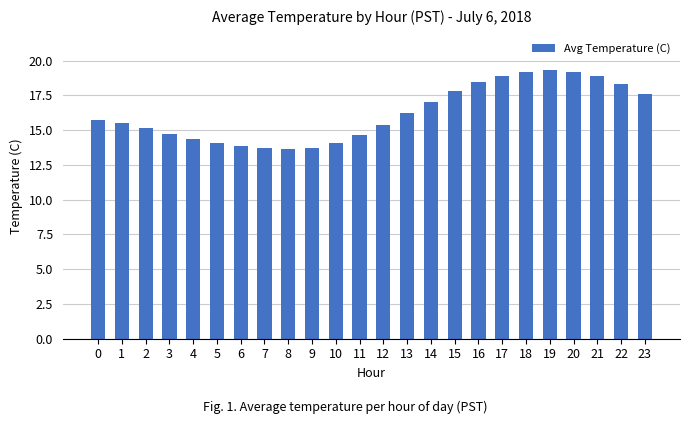

How many bars are there in total?

24